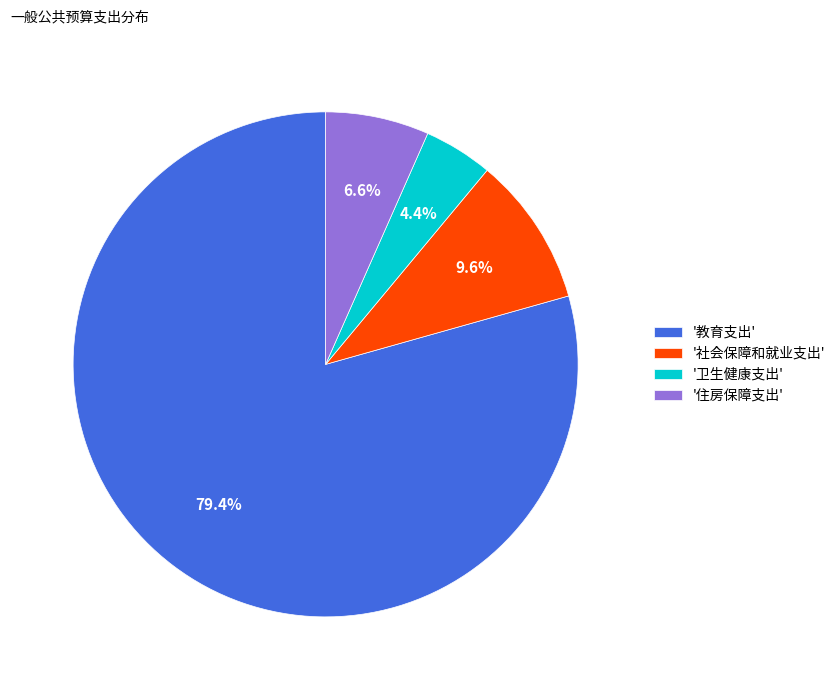

Combined, what portion of the pie is '教育支出' and '社会保障和就业支出'?

89.0%